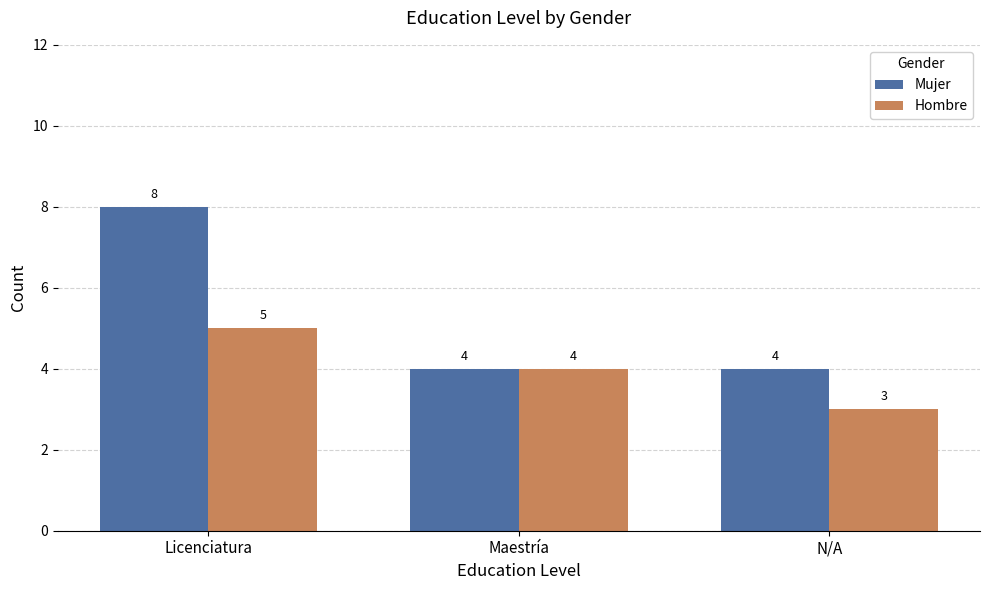

Reading left to right, transcribe all the data shown in this chart.

Mujer: 8	4	4
Hombre: 5	4	3